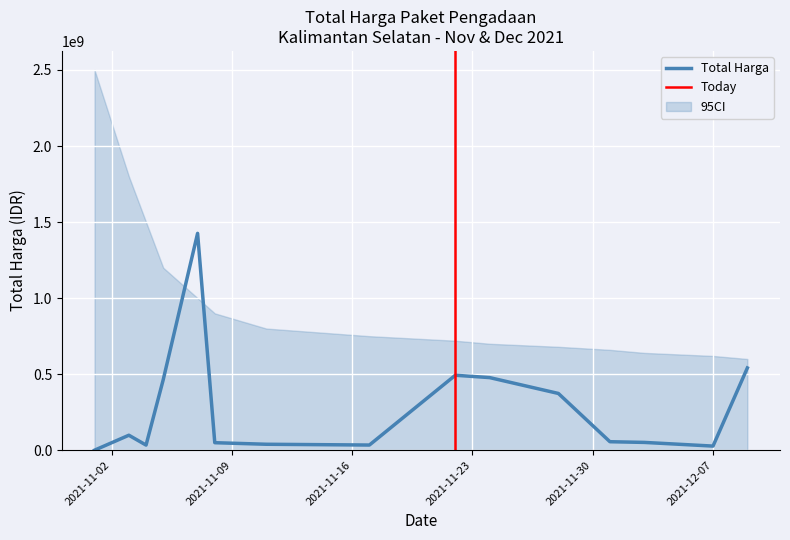

List the labels in order of value, largest first.

2021-11-07, 2021-12-09, 2021-11-22, 2021-11-24, 2021-11-05, 2021-11-28, 2021-11-03, 2021-12-01, 2021-12-03, 2021-11-08, 2021-11-11, 2021-11-17, 2021-11-04, 2021-12-07, 2021-11-01